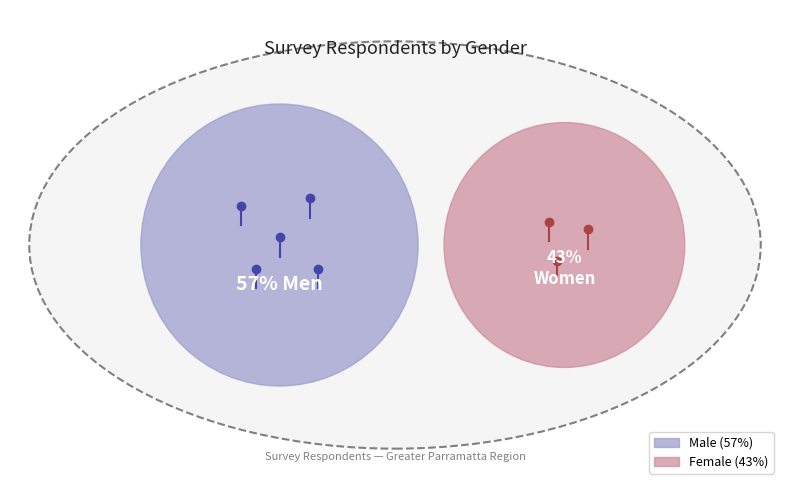

True or false: Female accounts for 43% of the total.

True